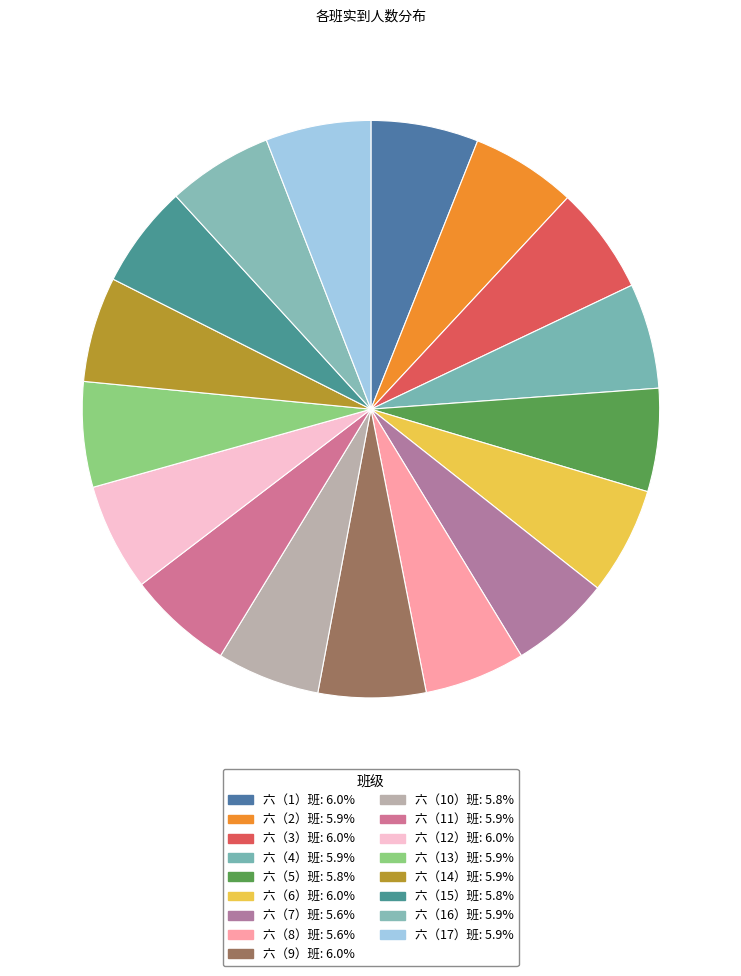

Count the number of slices in the pie.

17